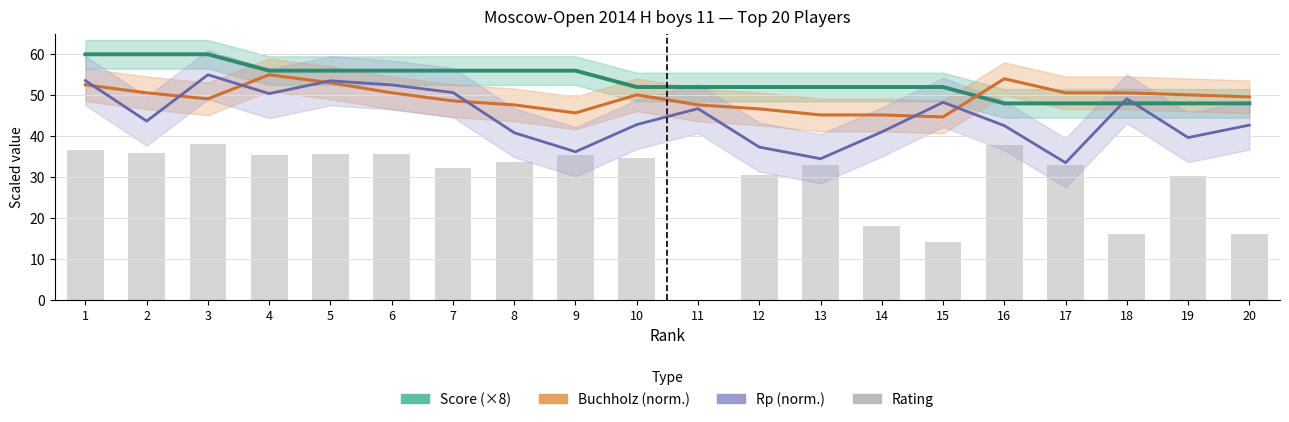

What are all the series names shown in the legend?

Score (×8), Buchholz (norm.), Rp (norm.), Rating